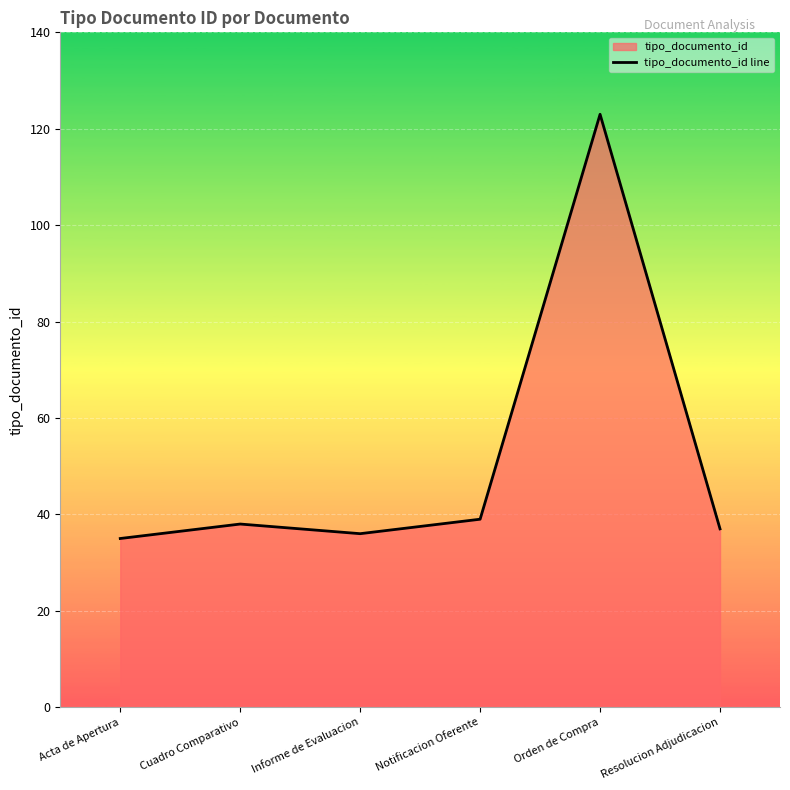

What is the value of the 3rd point from the left?

36